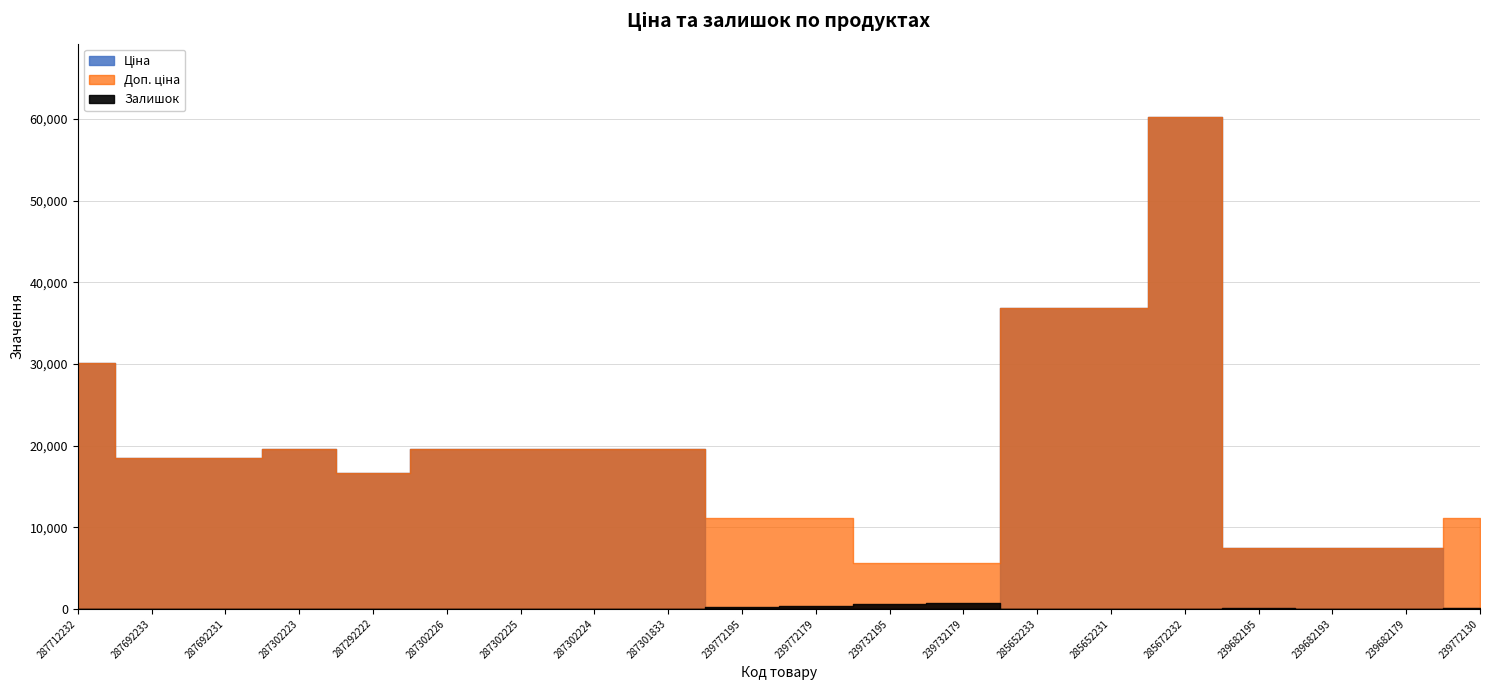

Reading left to right, transcribe all the data shown in this chart.

Ціна: 287712232=30102.8	287692233=18420.9	287692231=18420.9	287302223=19564.9	287292222=16636.8	287302226=19564.9	287302225=19564.9	287302224=19564.9	287301833=19564.9	239772195=111.8	239772179=111.8	239732195=55.9	239732179=55.9	285652233=36841.8	285652231=36841.8	285672232=60205.6	239682195=7444.6	239682193=7444.6	239682179=7444.6	239772130=111.8
Доп. ціна: 287712232=30102.8	287692233=18420.9	287692231=18420.9	287302223=19564.9	287292222=16636.8	287302226=19564.9	287302225=19564.9	287302224=19564.9	287301833=19564.9	239772195=11182.0	239772179=11182.0	239732195=5591.0	239732179=5591.0	285652233=36841.8	285652231=36841.8	285672232=60205.6	239682195=7444.6	239682193=7444.6	239682179=7444.6	239772130=11182.0
Залишок: 287712232=0.0	287692233=0.0	287692231=0.0	287302223=7.0	287292222=1.0	287302226=7.0	287302225=0.0	287302224=3.0	287301833=0.0	239772195=218.0	239772179=290.0	239732195=606.0	239732179=702.0	285652233=14.0	285652231=23.0	285672232=16.0	239682195=41.0	239682193=0.0	239682179=17.0	239772130=153.0